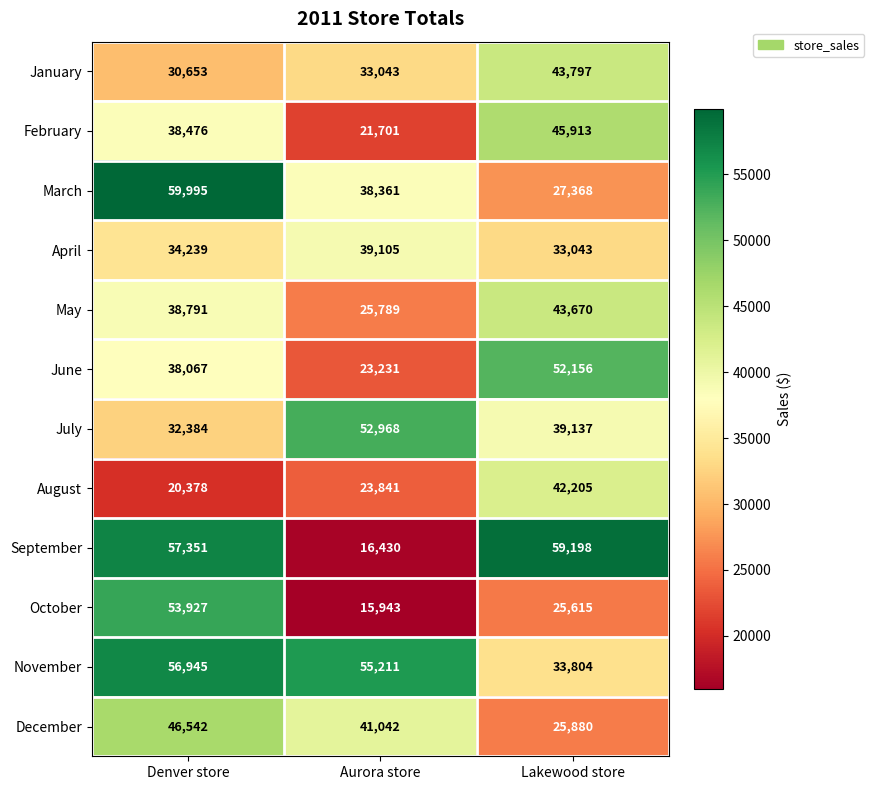

The value of December at Lakewood store is 25880. True or false?

True